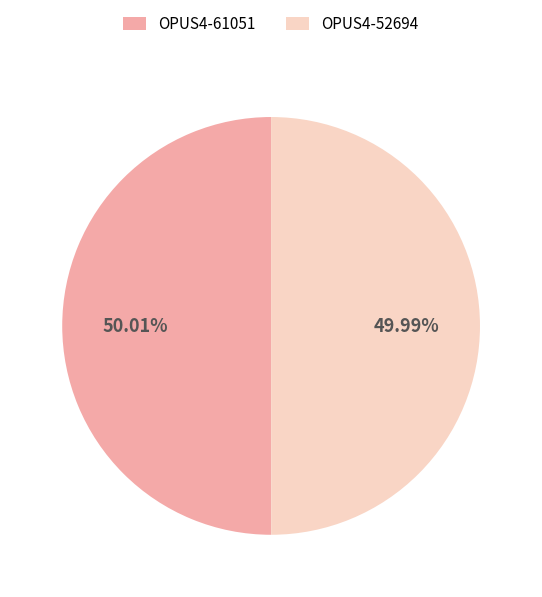

Is there a majority slice in this chart?

Yes